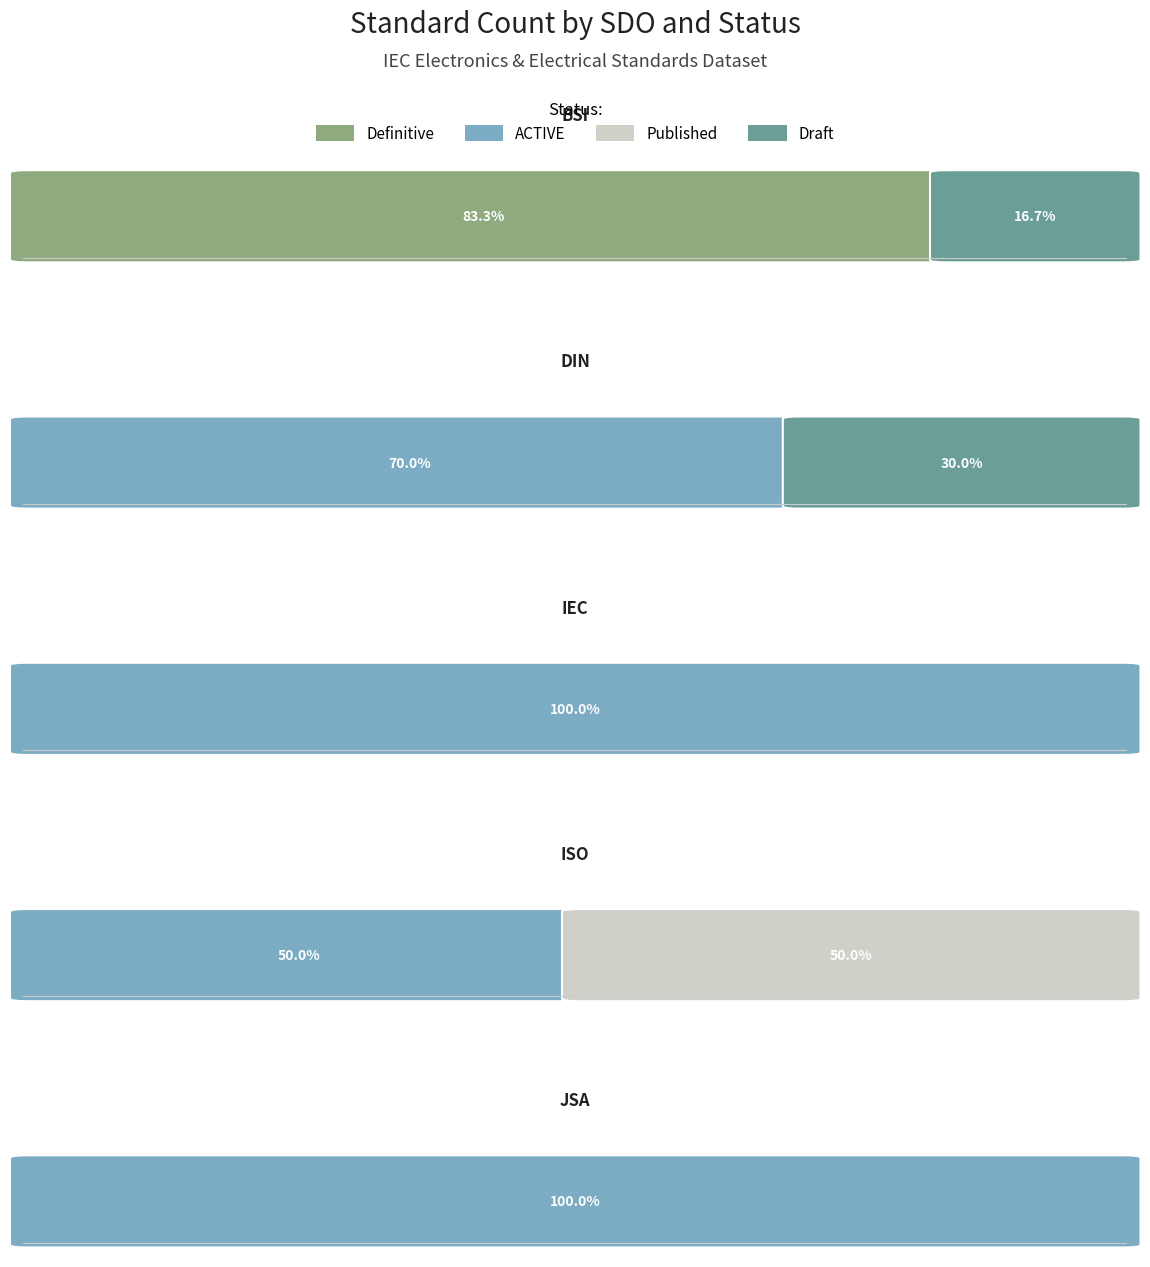

The value of Published at ISO is 36.1. True or false?

False